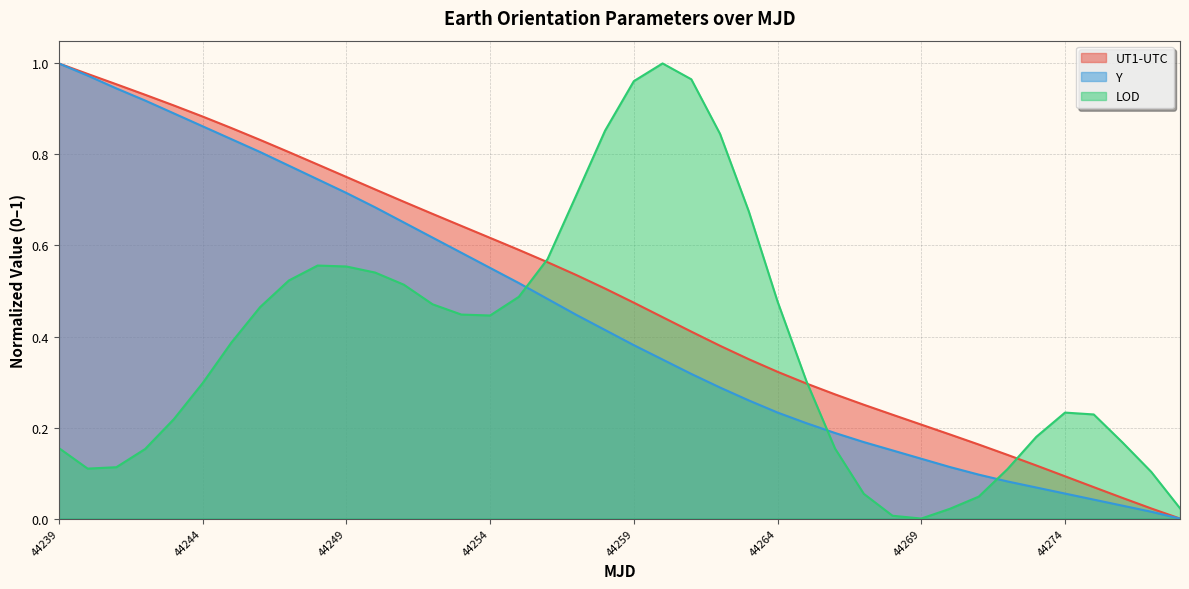

At which label does LOD reach its minimum?

44269